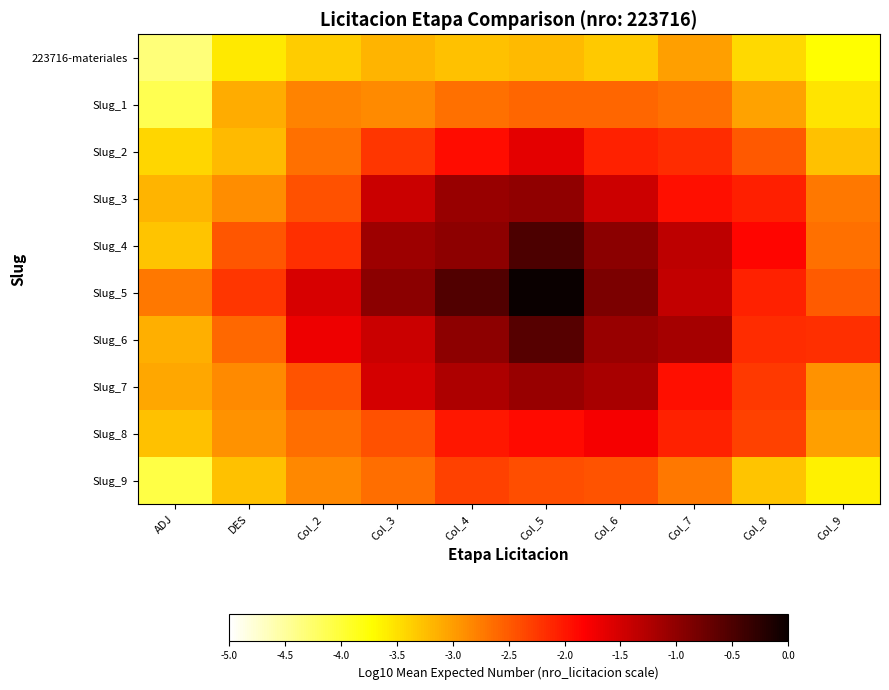

What is the total value across all series at Col_4?

-17.0